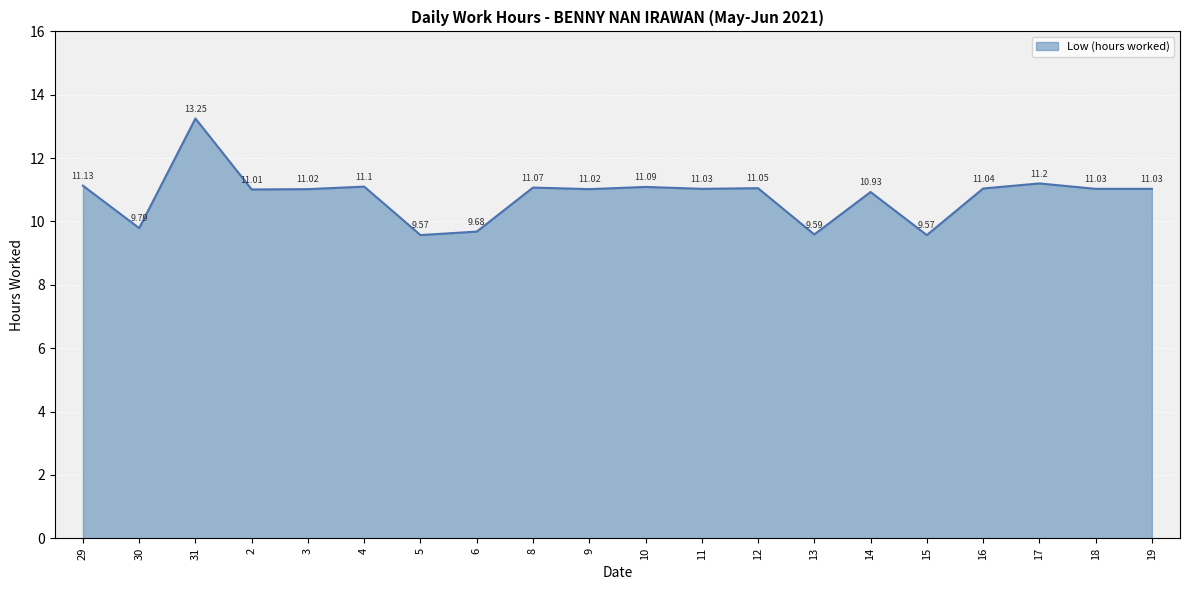

How many lines are shown in the chart?

1